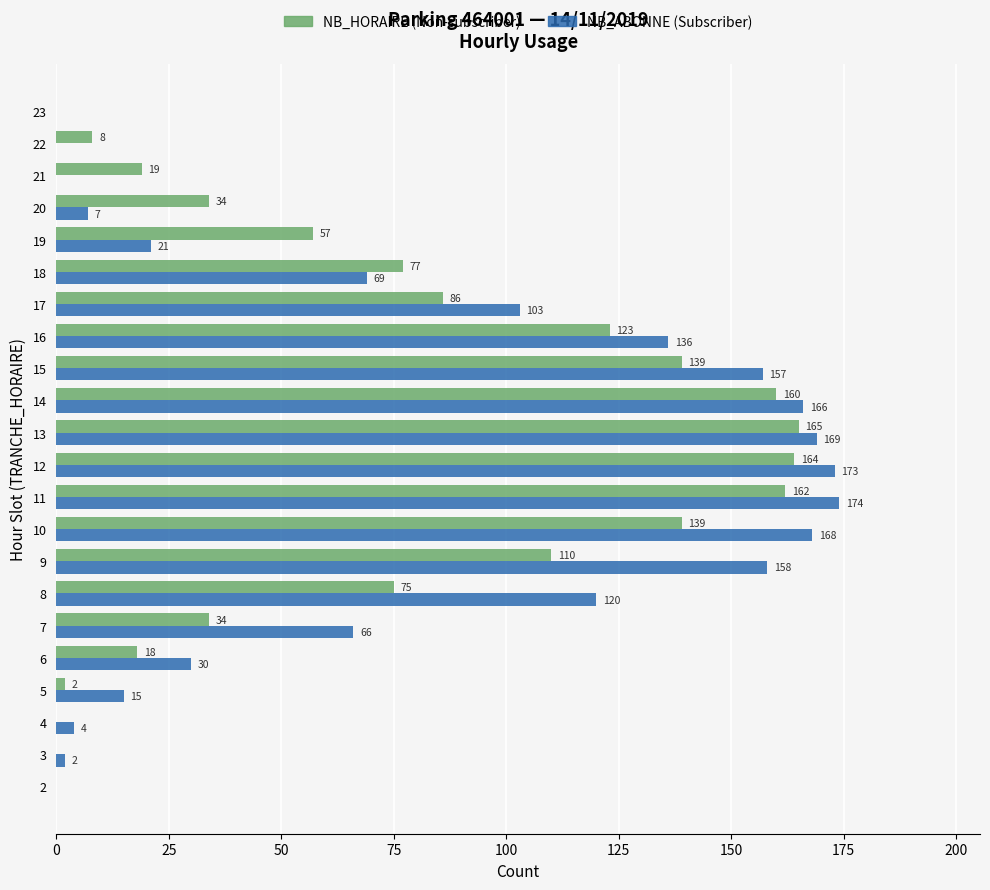

Which category has the highest value across all series?

11